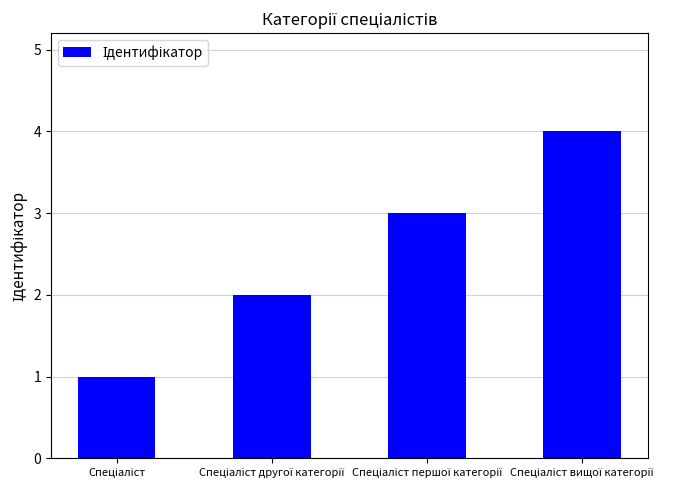

What is the difference between the maximum and minimum values?

3